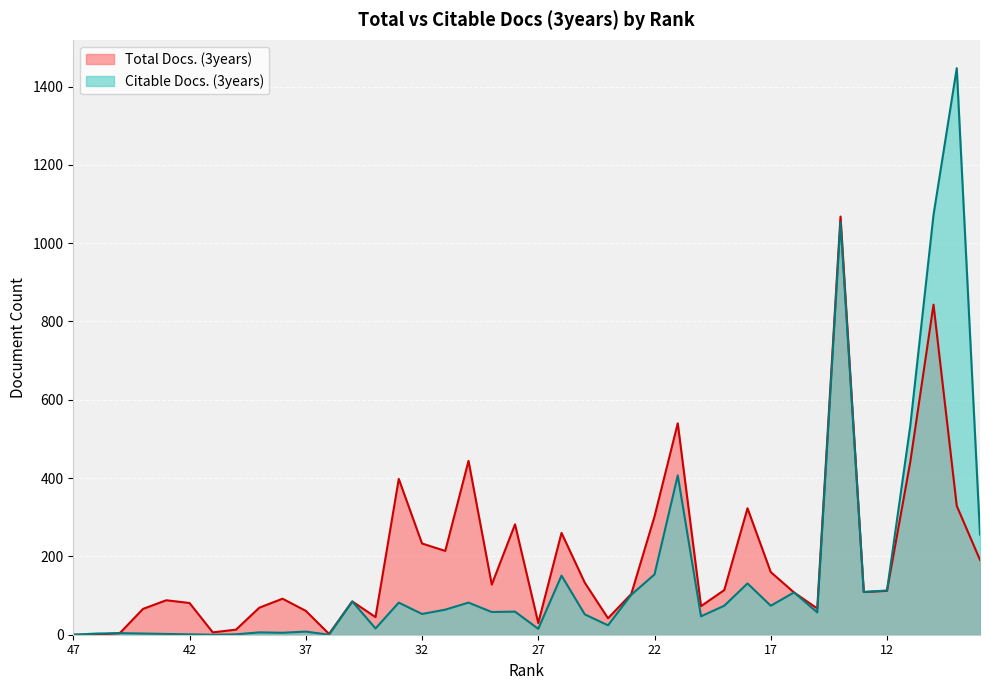

Read the Citable Docs. (3years) value at 11.

533